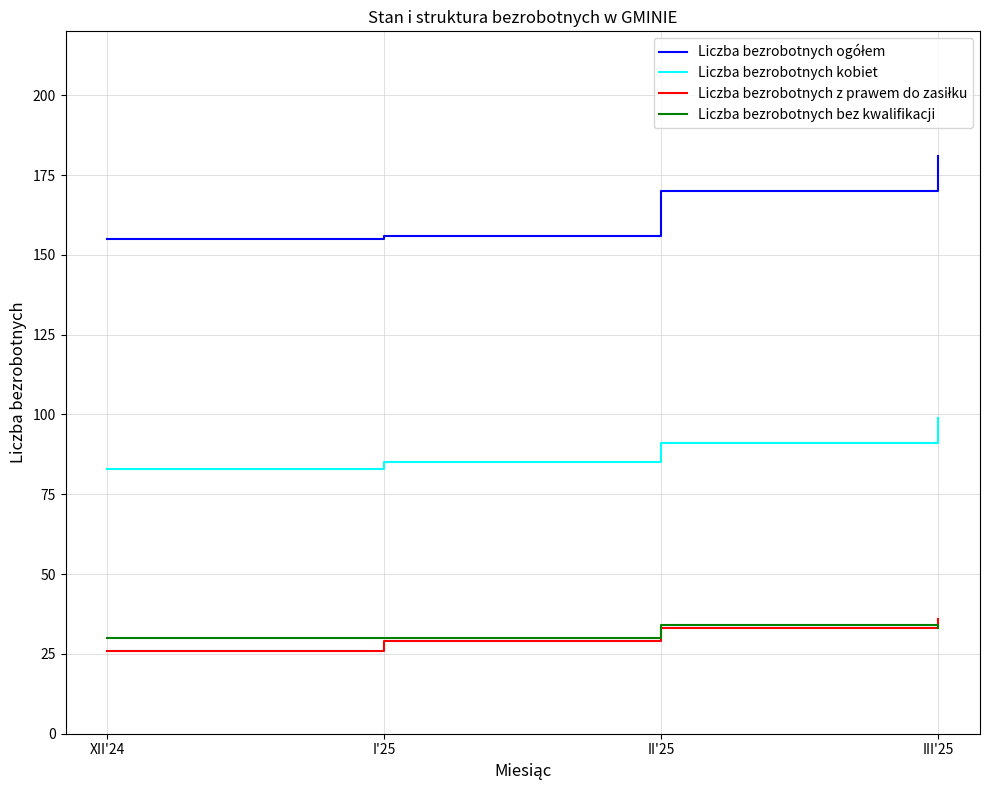

What is the greatest value displayed?

181